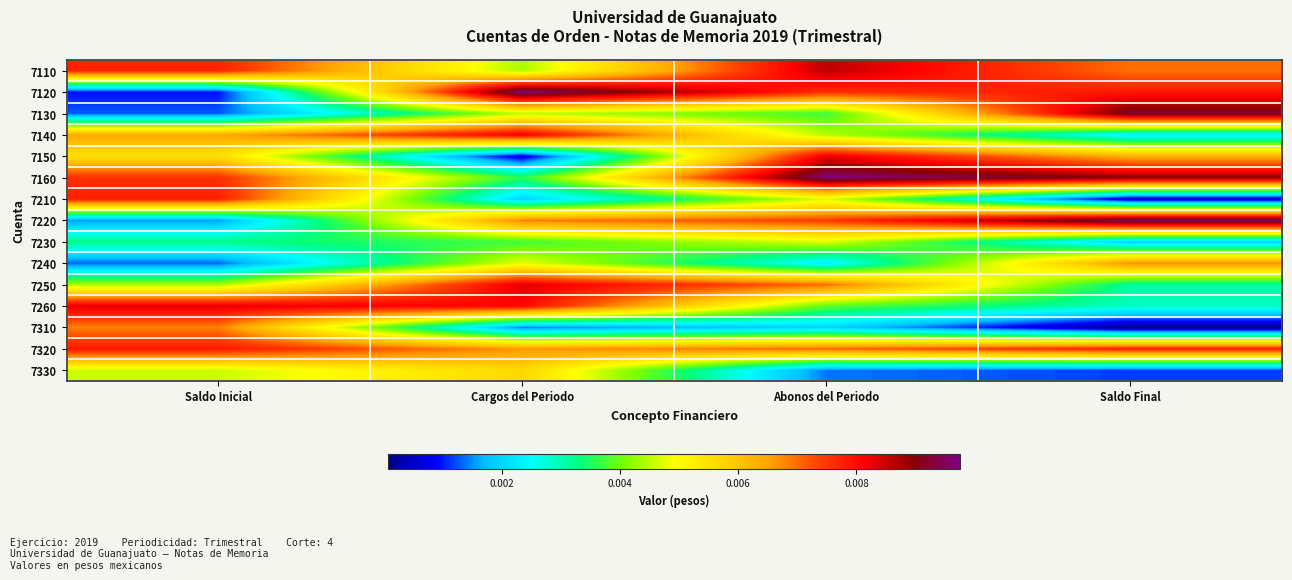

Reading left to right, what are all the values shown in this chart?

7110: Saldo Inicial=0.0	Cargos del Periodo=0.0	Abonos del Periodo=0.0	Saldo Final=0.0
7120: Saldo Inicial=0.0	Cargos del Periodo=0.0	Abonos del Periodo=0.0	Saldo Final=0.0
7130: Saldo Inicial=0.0	Cargos del Periodo=0.0	Abonos del Periodo=0.0	Saldo Final=0.0
7140: Saldo Inicial=0.0	Cargos del Periodo=0.0	Abonos del Periodo=0.0	Saldo Final=0.0
7150: Saldo Inicial=0.0	Cargos del Periodo=0.0	Abonos del Periodo=0.0	Saldo Final=0.0
7160: Saldo Inicial=0.0	Cargos del Periodo=0.0	Abonos del Periodo=0.0	Saldo Final=0.0
7210: Saldo Inicial=0.0	Cargos del Periodo=0.0	Abonos del Periodo=0.0	Saldo Final=0.0
7220: Saldo Inicial=0.0	Cargos del Periodo=0.0	Abonos del Periodo=0.0	Saldo Final=0.0
7230: Saldo Inicial=0.0	Cargos del Periodo=0.0	Abonos del Periodo=0.0	Saldo Final=0.0
7240: Saldo Inicial=0.0	Cargos del Periodo=0.0	Abonos del Periodo=0.0	Saldo Final=0.0
7250: Saldo Inicial=0.0	Cargos del Periodo=0.0	Abonos del Periodo=0.0	Saldo Final=0.0
7260: Saldo Inicial=0.0	Cargos del Periodo=0.0	Abonos del Periodo=0.0	Saldo Final=0.0
7310: Saldo Inicial=0.0	Cargos del Periodo=0.0	Abonos del Periodo=0.0	Saldo Final=0.0
7320: Saldo Inicial=0.0	Cargos del Periodo=0.0	Abonos del Periodo=0.0	Saldo Final=0.0
7330: Saldo Inicial=0.0	Cargos del Periodo=0.0	Abonos del Periodo=0.0	Saldo Final=0.0